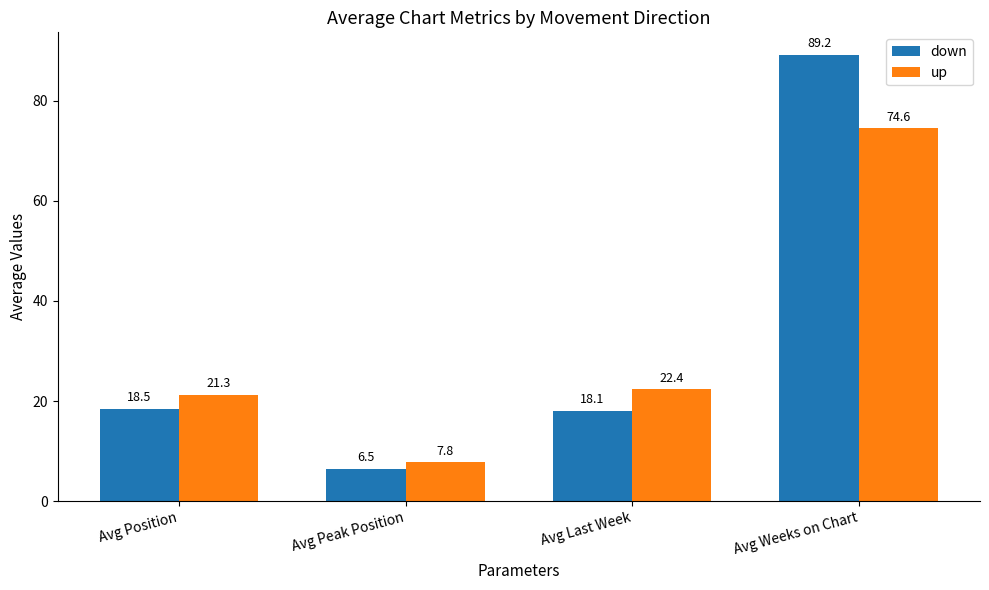

Which series has the largest total across all categories?

down